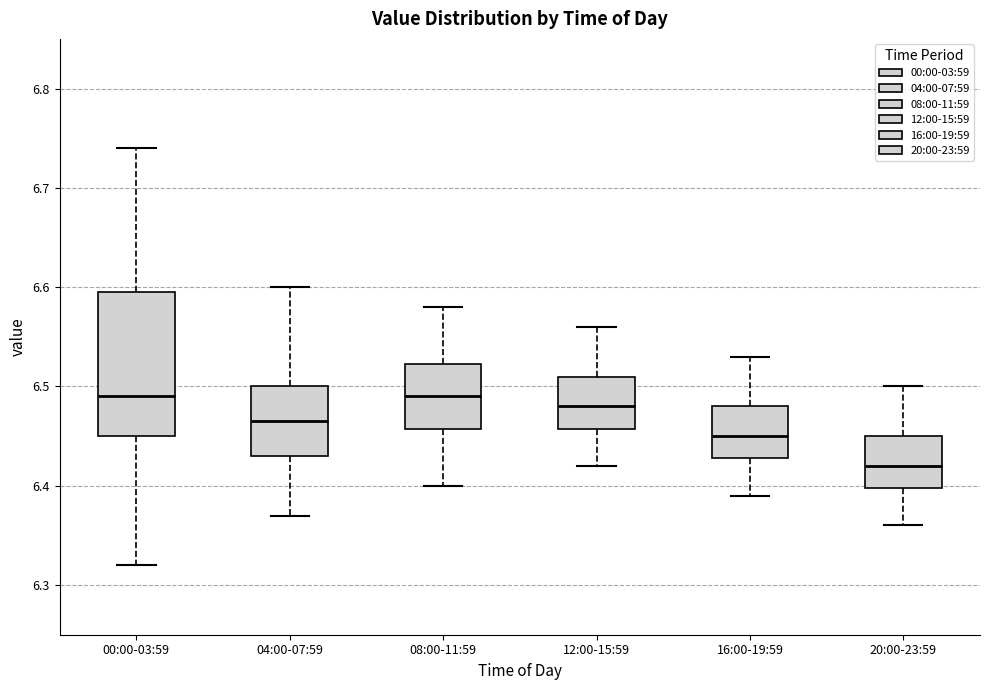

Reading left to right, transcribe this box plot: for each box, give where its median line is, the range the box spans, and where its two whiskers end, as read against the y-axis. The values are not printed on the chart, so give them approximately, as read against the axis.

00:00-03:59: median 6.49, box 6.45 to 6.60, whiskers 6.32 to 6.74
04:00-07:59: median 6.47, box 6.43 to 6.50, whiskers 6.37 to 6.60
08:00-11:59: median 6.49, box 6.46 to 6.52, whiskers 6.40 to 6.58
12:00-15:59: median 6.48, box 6.46 to 6.51, whiskers 6.42 to 6.56
16:00-19:59: median 6.45, box 6.43 to 6.48, whiskers 6.39 to 6.53
20:00-23:59: median 6.42, box 6.40 to 6.45, whiskers 6.36 to 6.50